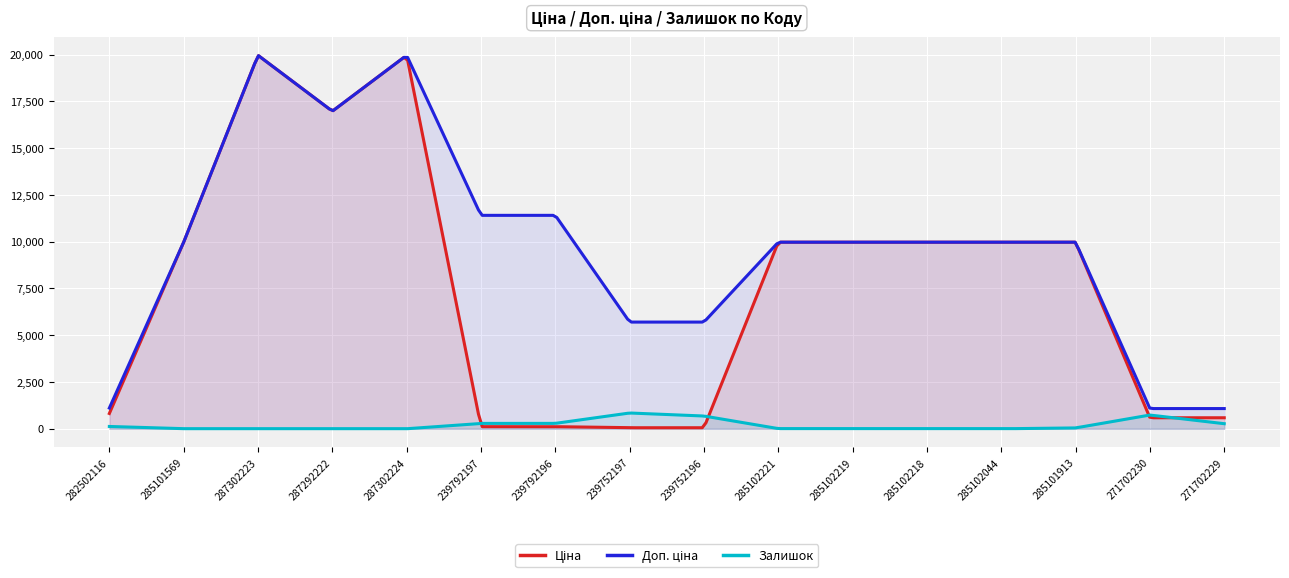

What is the label of the 10th point from the right?

239792196